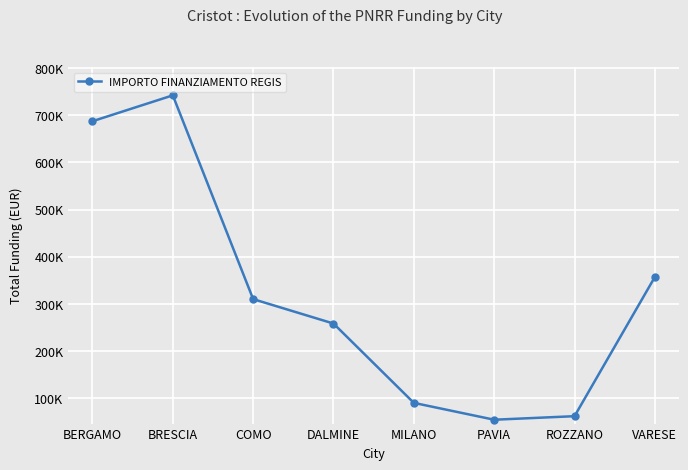

The value at ROZZANO is 40354.6. True or false?

False